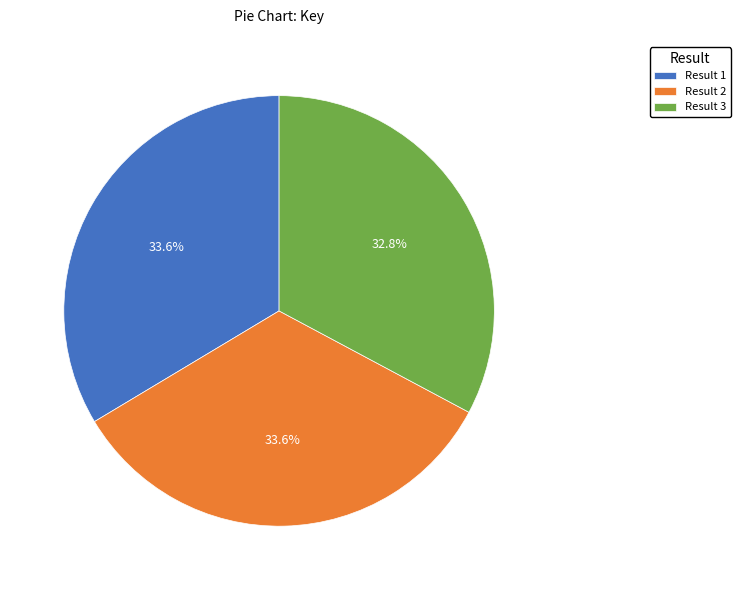

Which category has the smallest portion of the pie?

Result 3